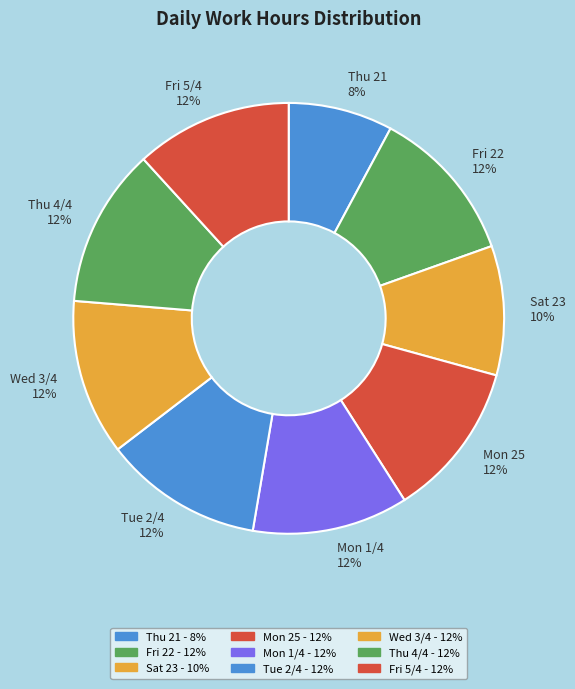

What percentage is NOT represented by Fri 22?

88.3%